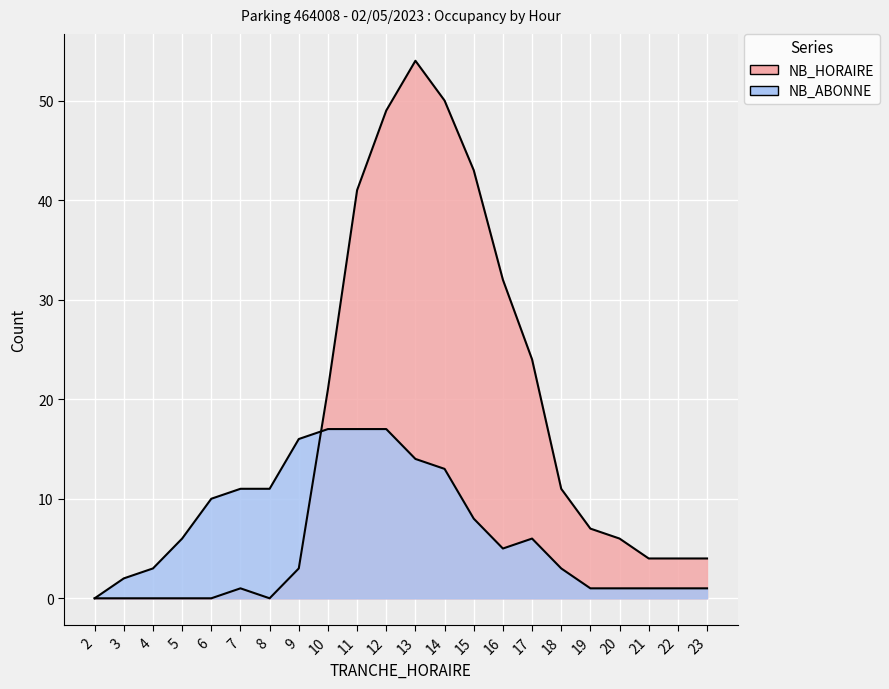

True or false: NB_HORAIRE and NB_ABONNE cross at least once.

True